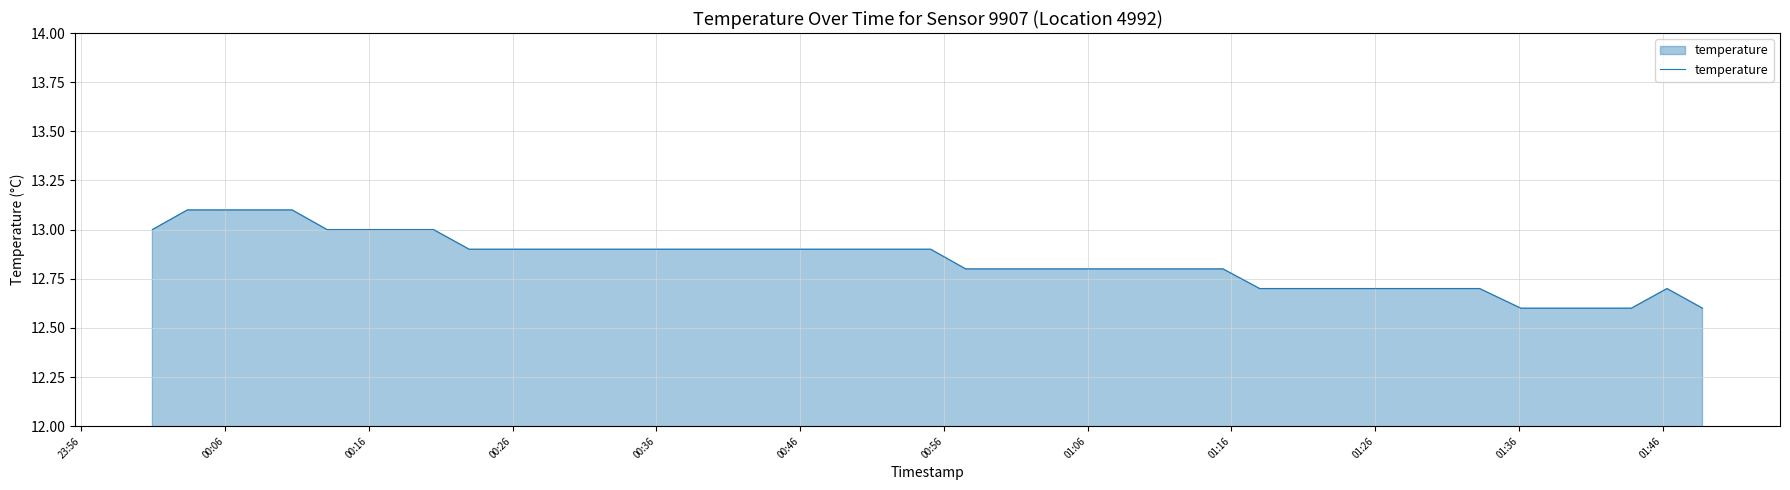

What is the difference between the maximum and minimum values?

0.5